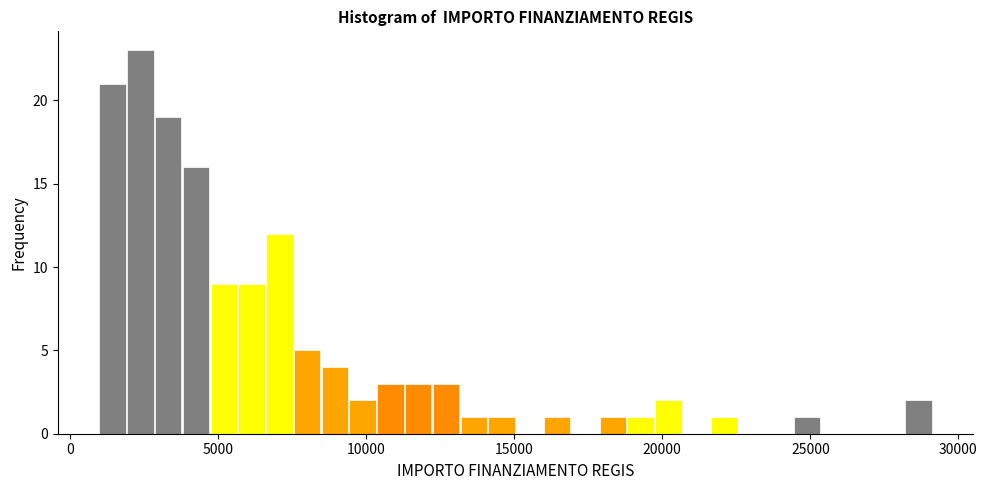

Read against the x-axis, roughly where is the centre of the tallest bar?

2500